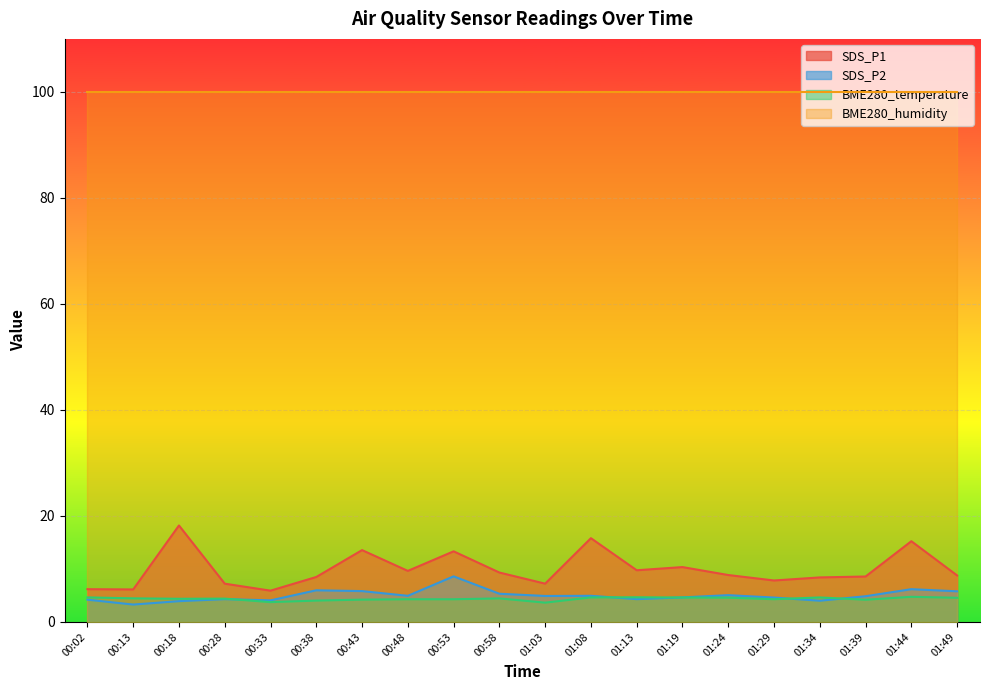

How many values in the SDS_P2 series are below 4?

2